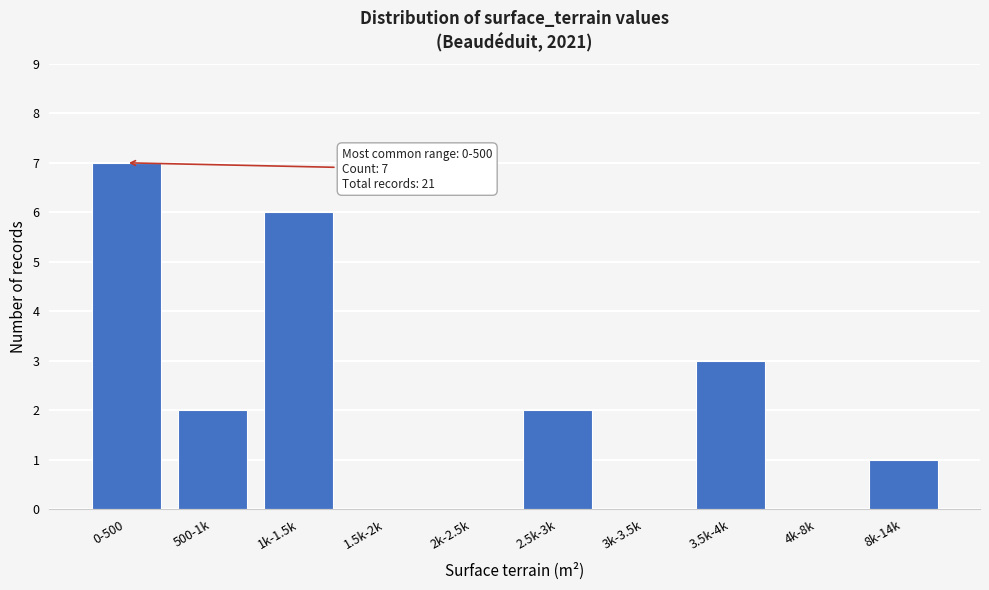

Reading right to left, what are all the values shown in this chart?

8k-14k=1	4k-8k=0	3.5k-4k=3	3k-3.5k=0	2.5k-3k=2	2k-2.5k=0	1.5k-2k=0	1k-1.5k=6	500-1k=2	0-500=7